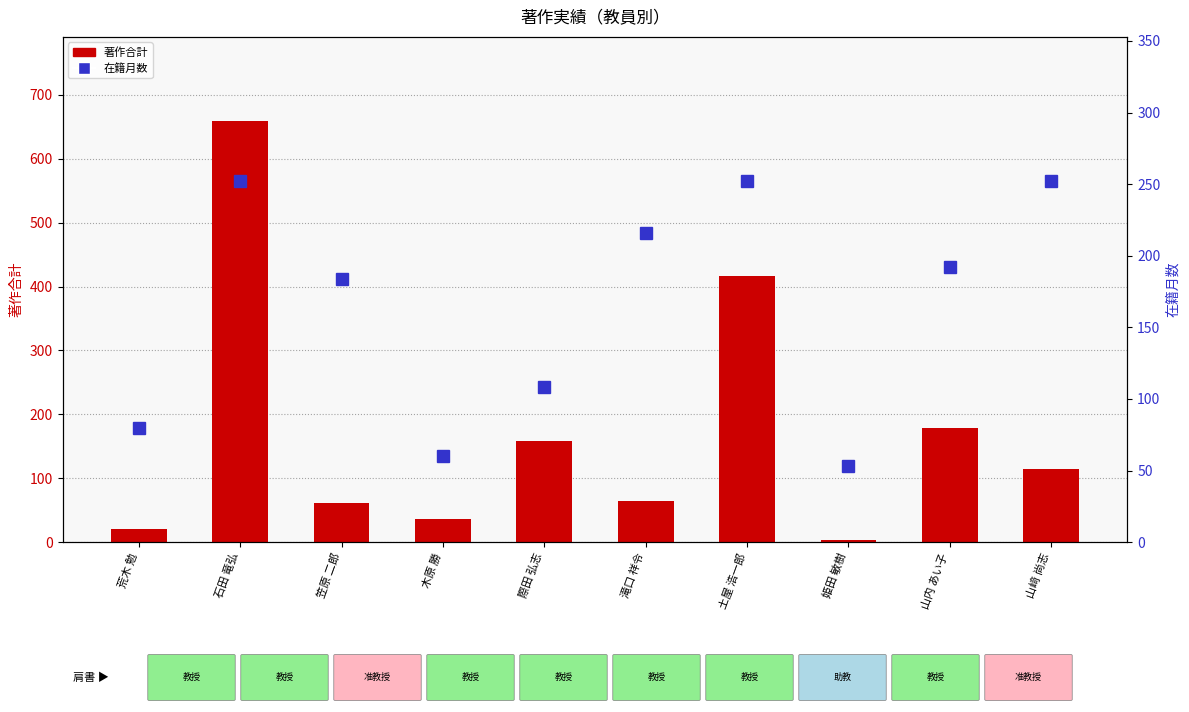

Does the chart contain any negative values?

No